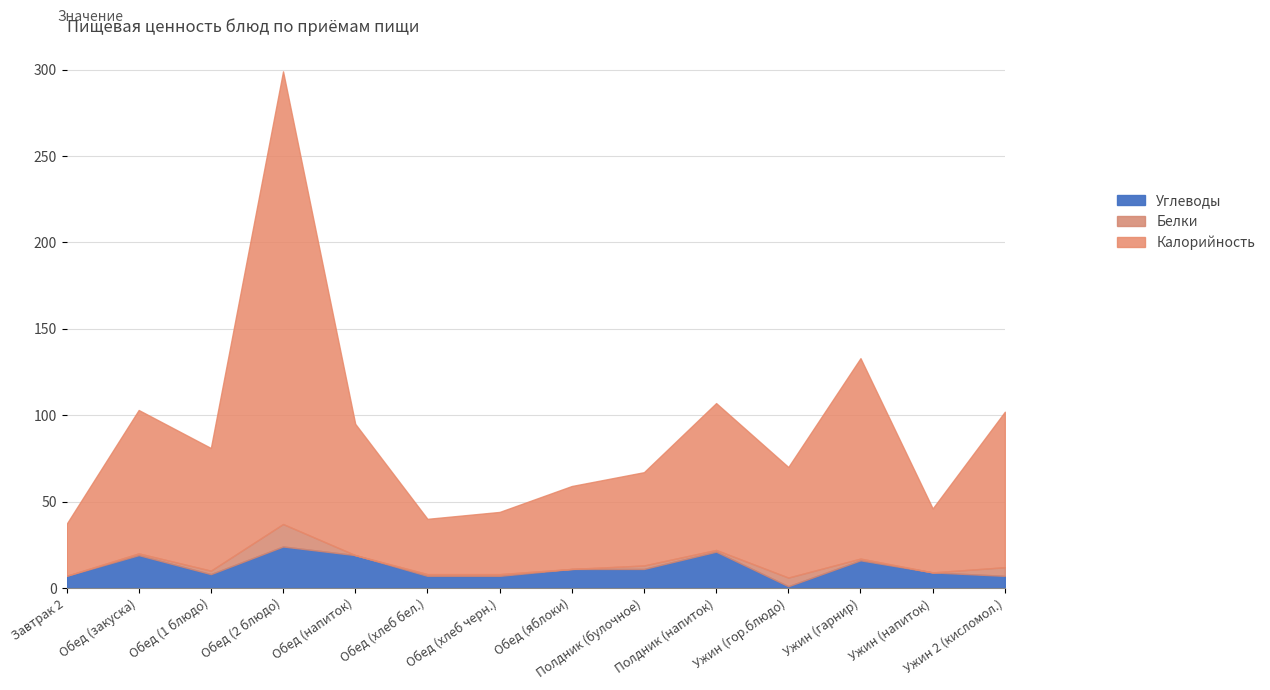

At which category is the sum across all series the highest?

Обед (2 блюдо)